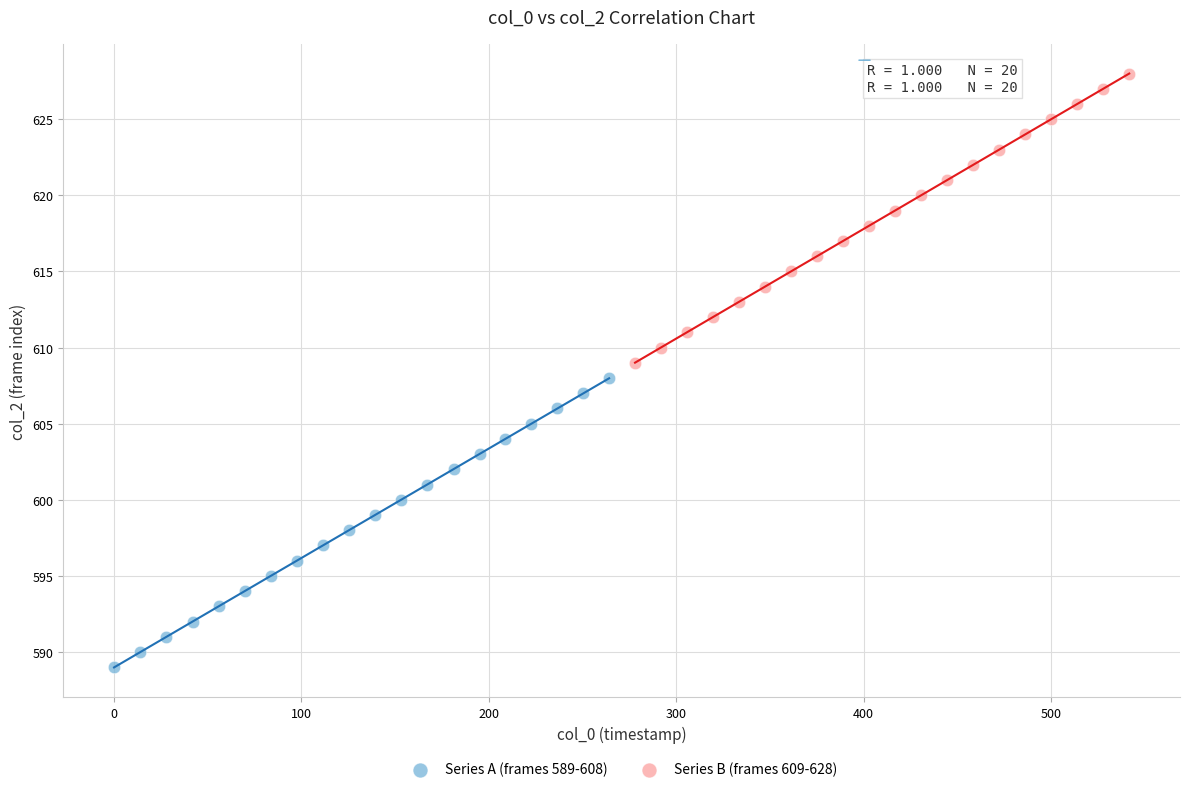

Which series contains the highest Y value?

Series B (frames 609-628)